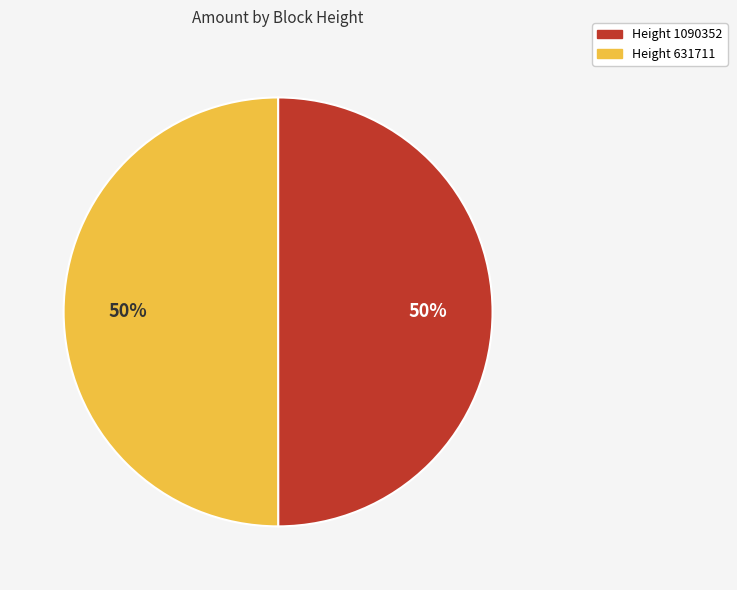

To the nearest percent, what is the average slice percentage?

50%